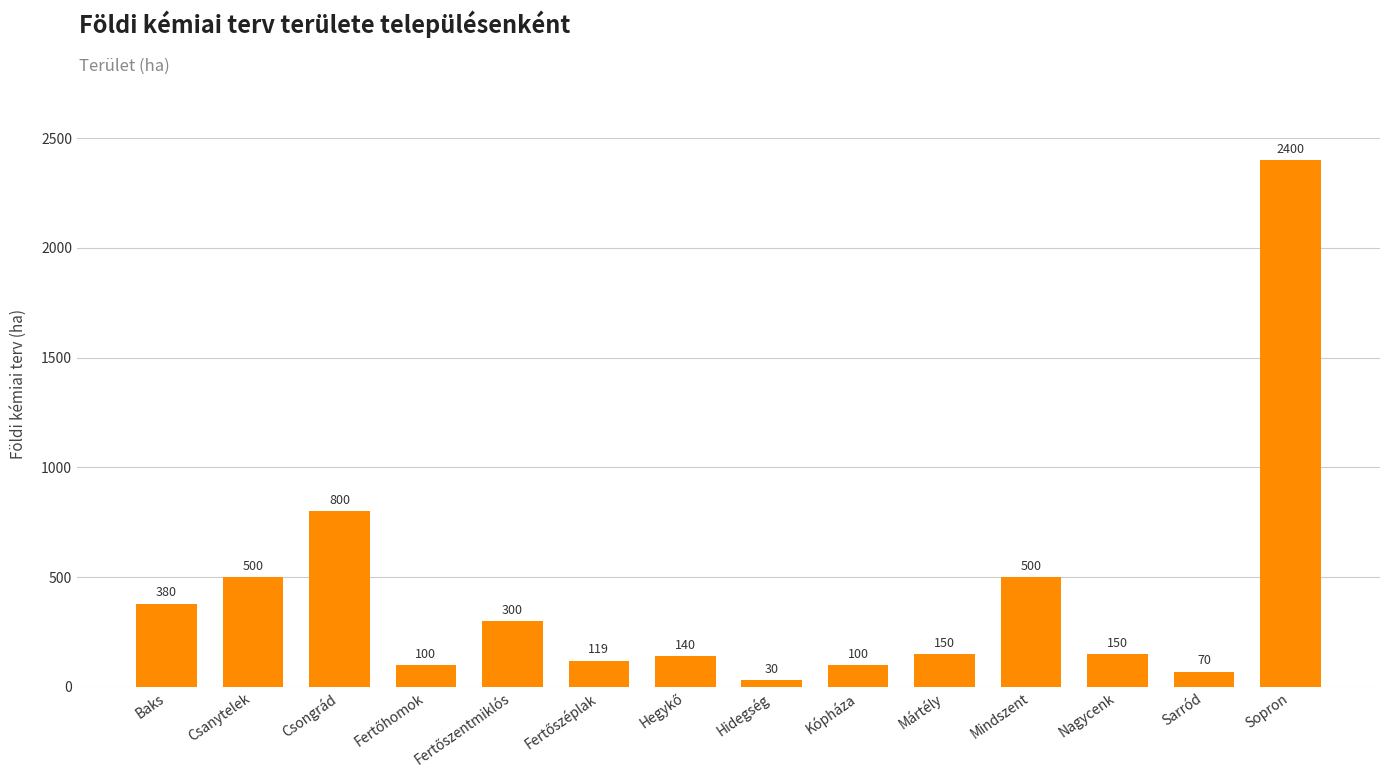

What is the label of the 12th bar from the left?

Nagycenk